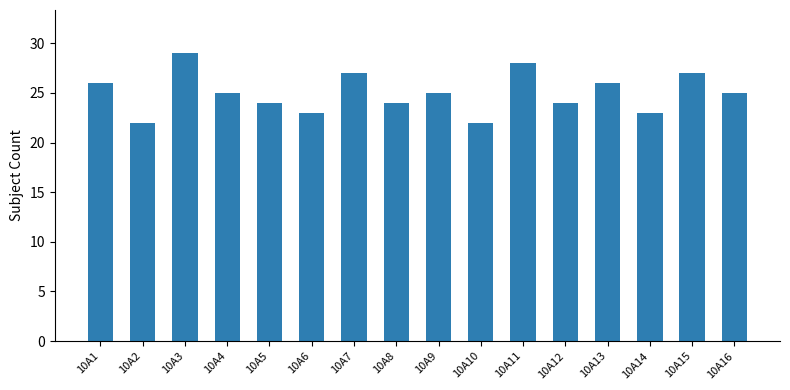

Count the number of categories in the chart.

16